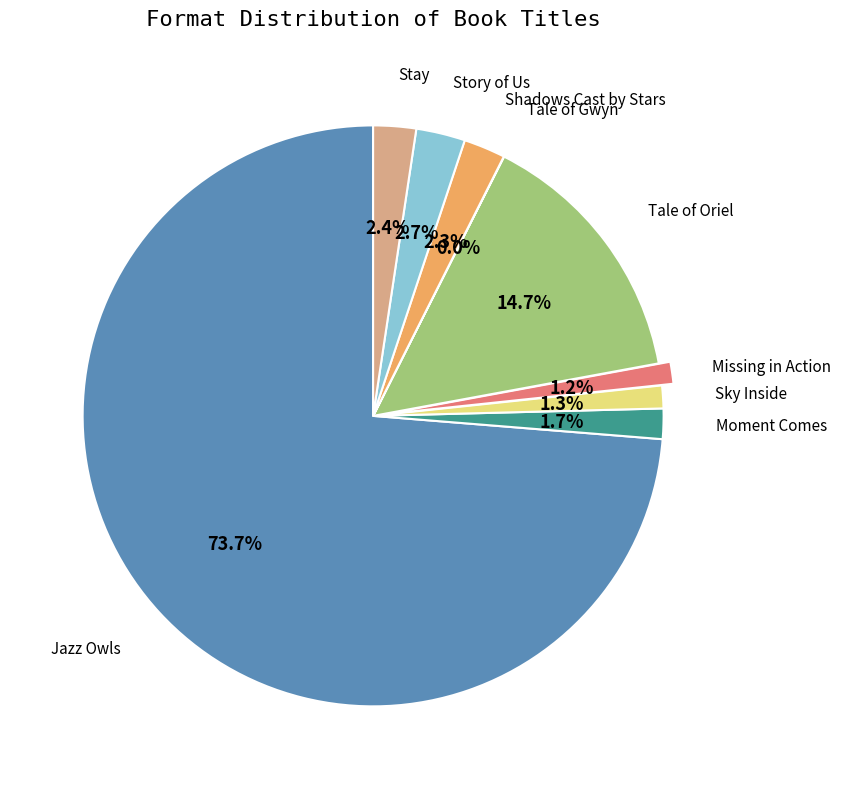

To the nearest percent, what is the average slice percentage?

11%